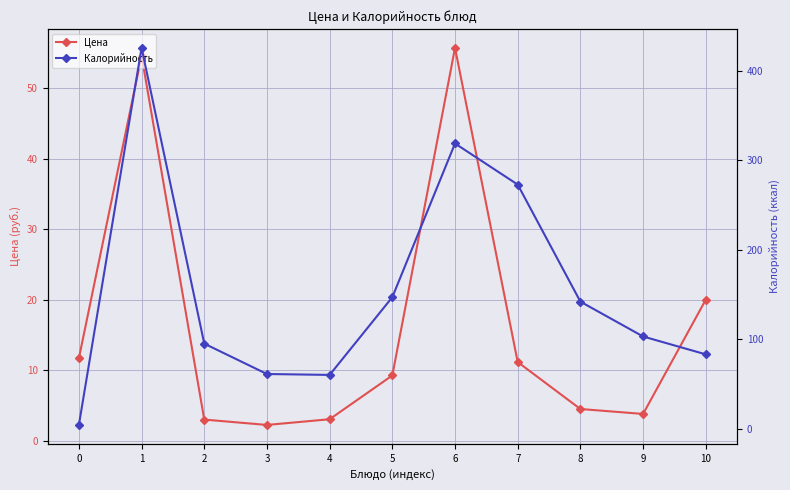

Reading left to right, extract all data points from this chart.

Цена: 11.7	54.6	3.0	2.2	3.0	9.3	55.7	11.2	4.5	3.8	20.0
Калорийность: 4.0	426.0	95.0	61.0	60.0	147.0	319.0	273.0	142.0	103.0	83.0